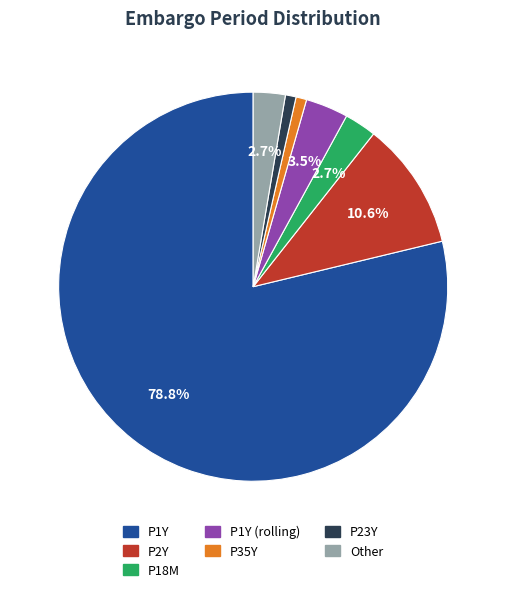

Count the number of slices in the pie.

7